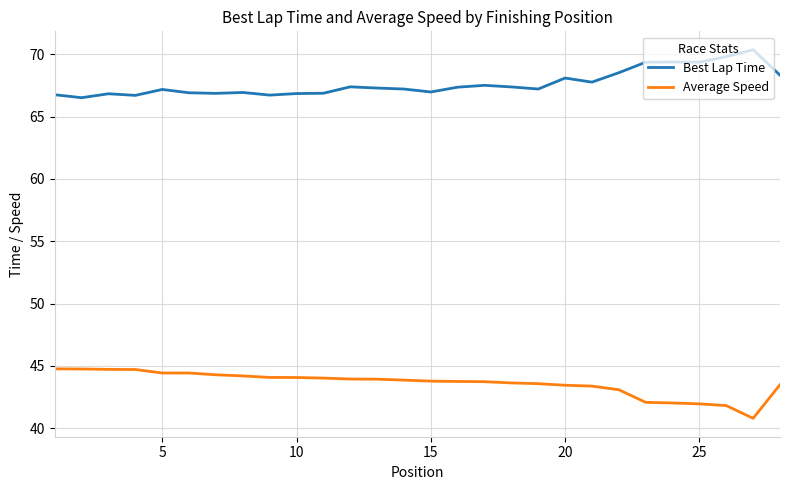

At how many categories does at least one series exceed 61?

28